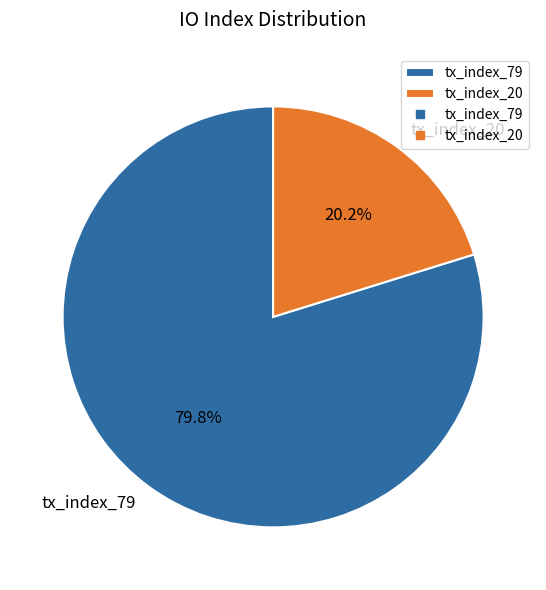

Does tx_index_79 represent more than half of the total?

Yes